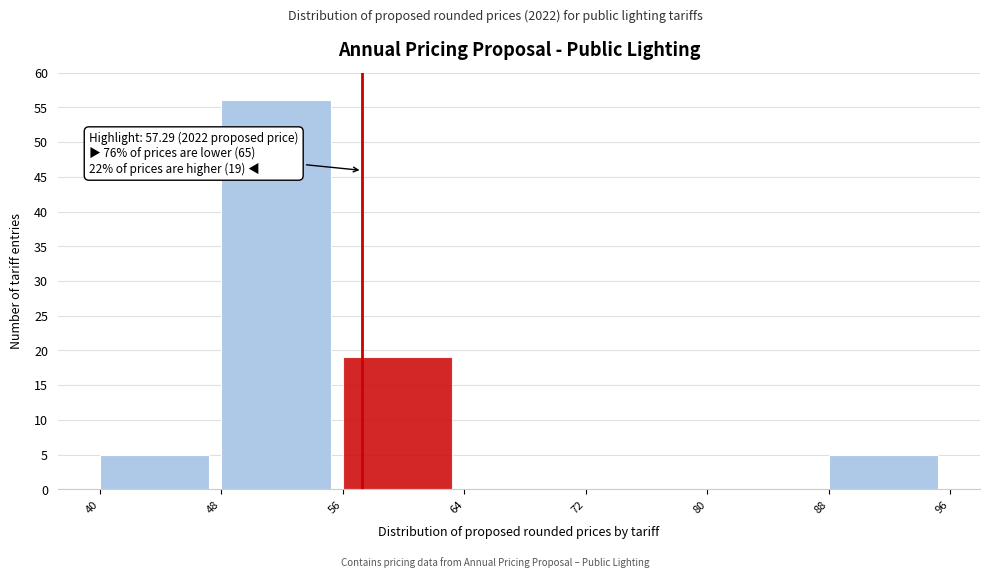

Over which range of the x-axis is the bar tallest?

48 to 56